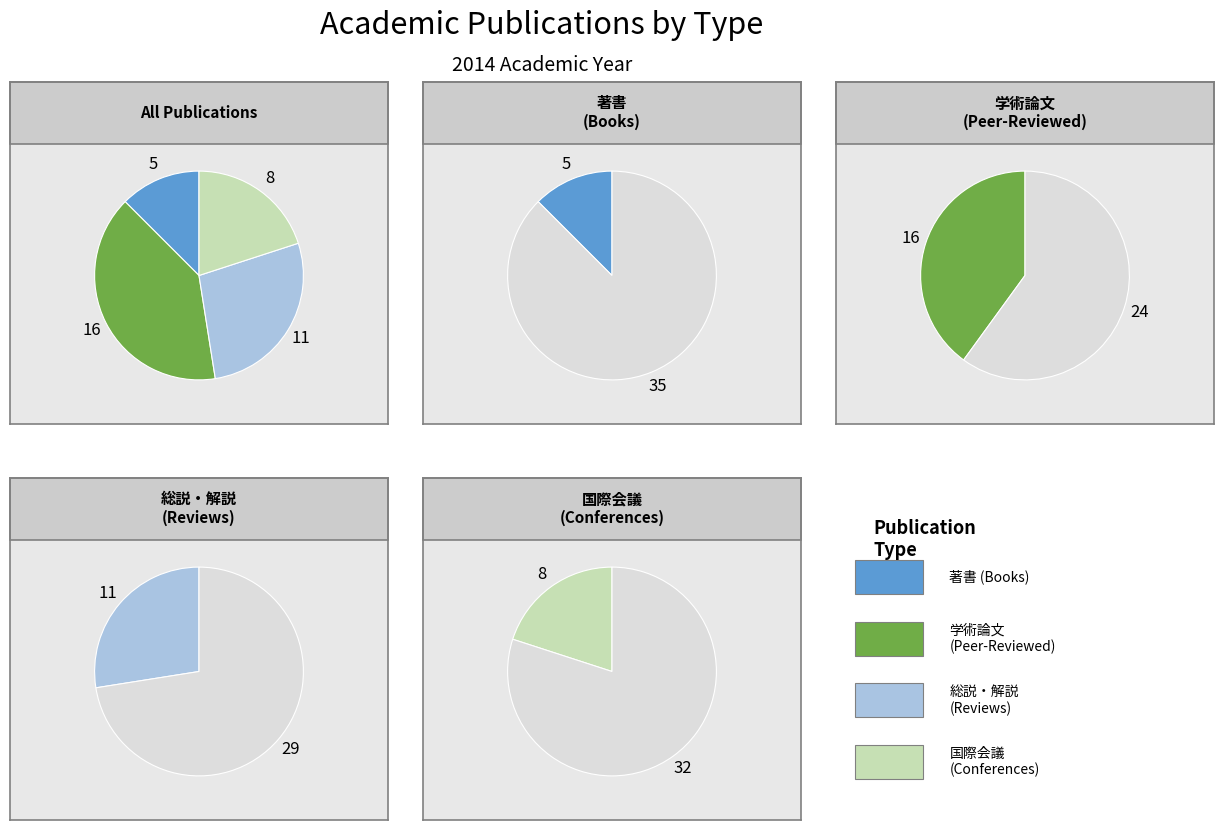

Does 著書 account for over 50% of the chart?

No